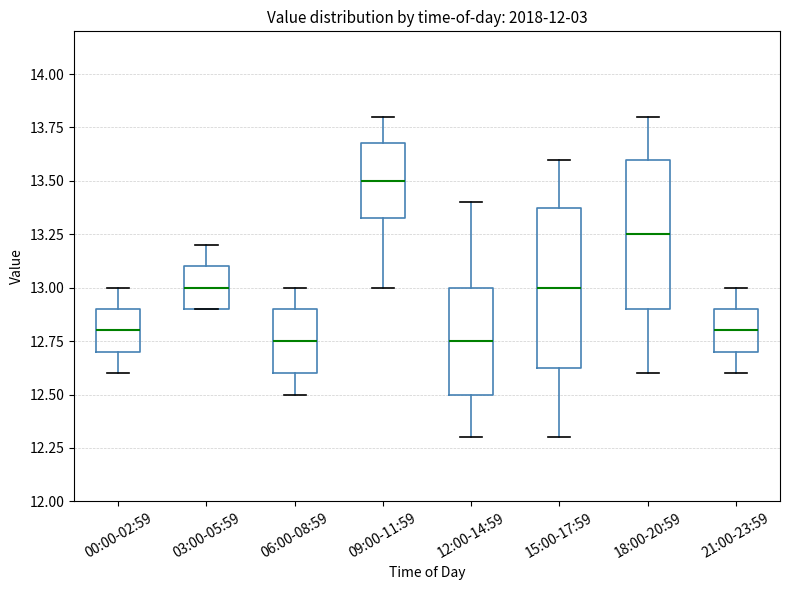

Where does the median line of the box for 09:00-11:59 sit on the y-axis? The values are not printed on the chart, so give them approximately, as read against the axis.

13.50